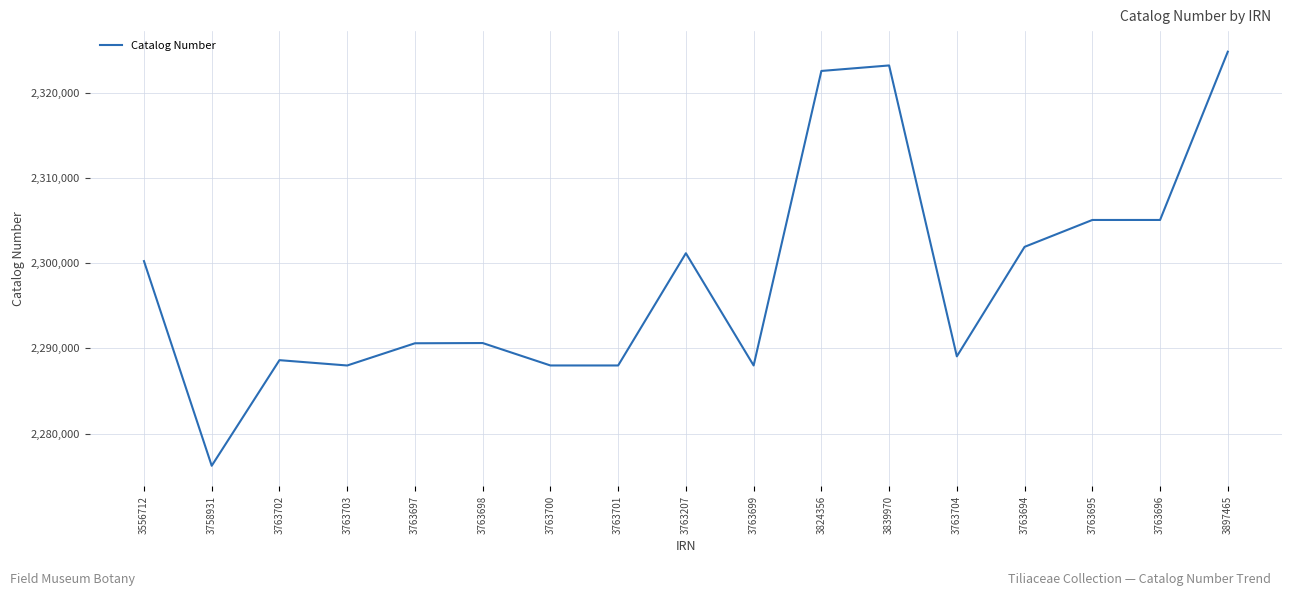

What is the sum of the values at 3763698 and 3763704?

4579696